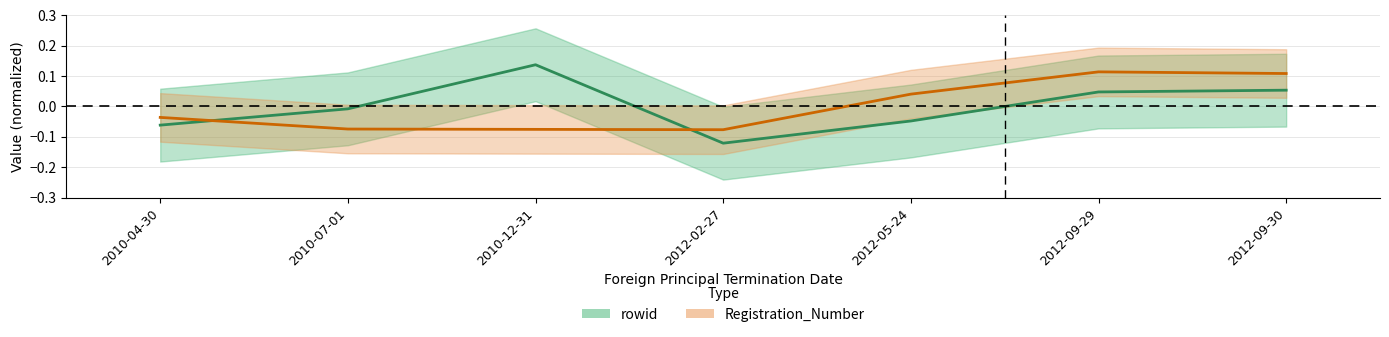

How many intersections are there between Registration_Number and rowid?

2